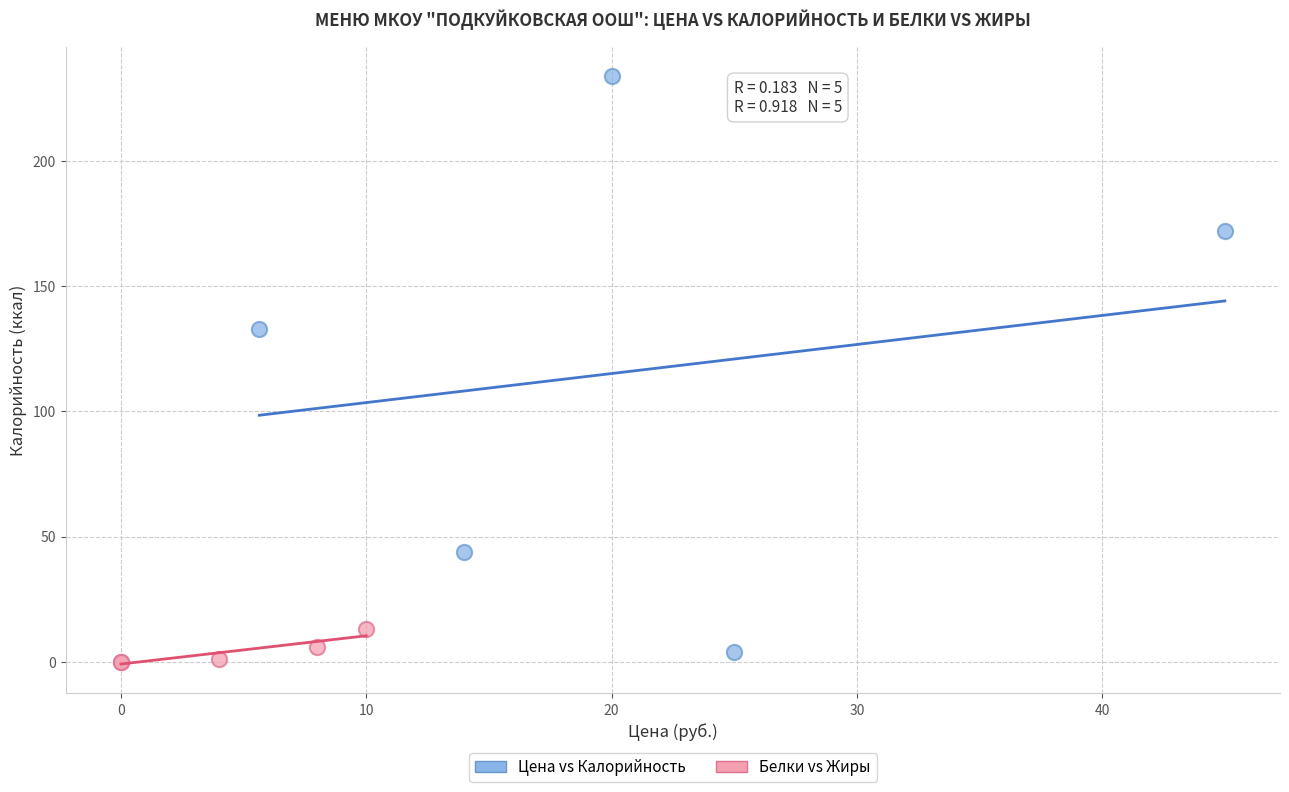

Which series has the largest Y range (max minus min)?

Цена vs Калорийность